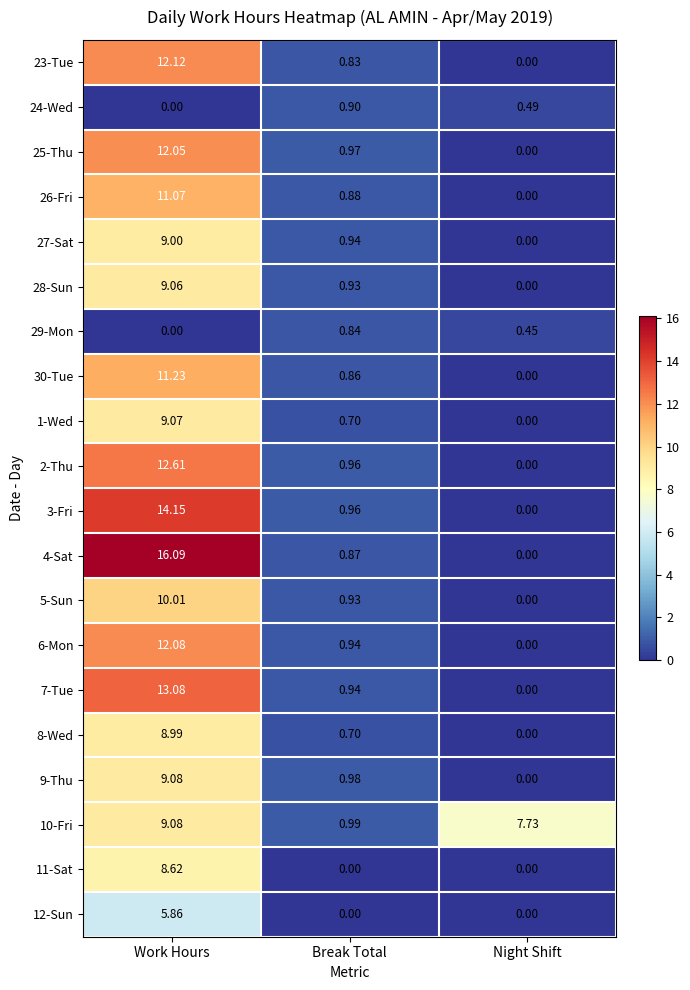

What is the greatest value displayed?

16.1